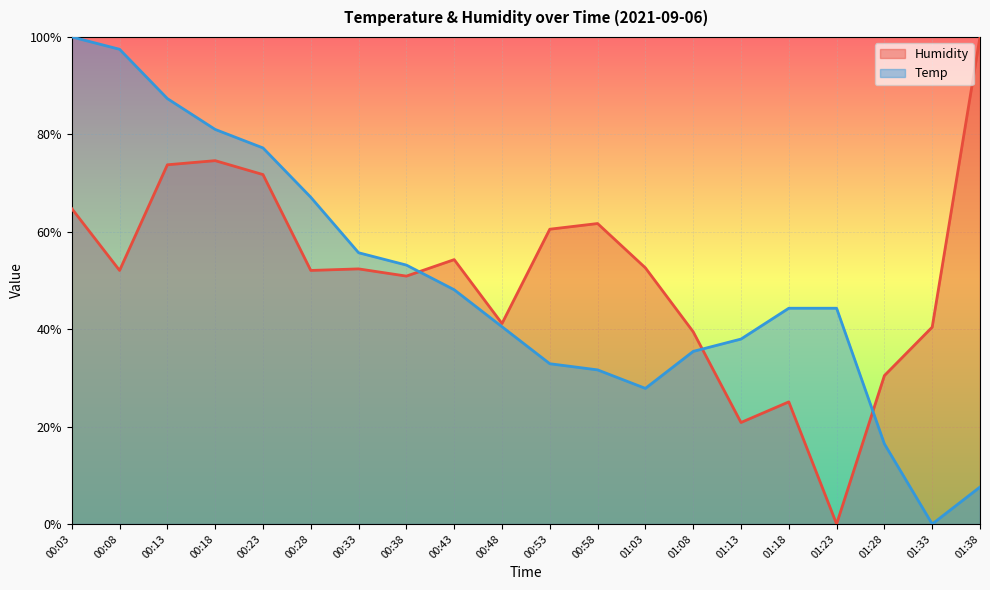

Is it true that Humidity equals 1.0 at 01:38?

True